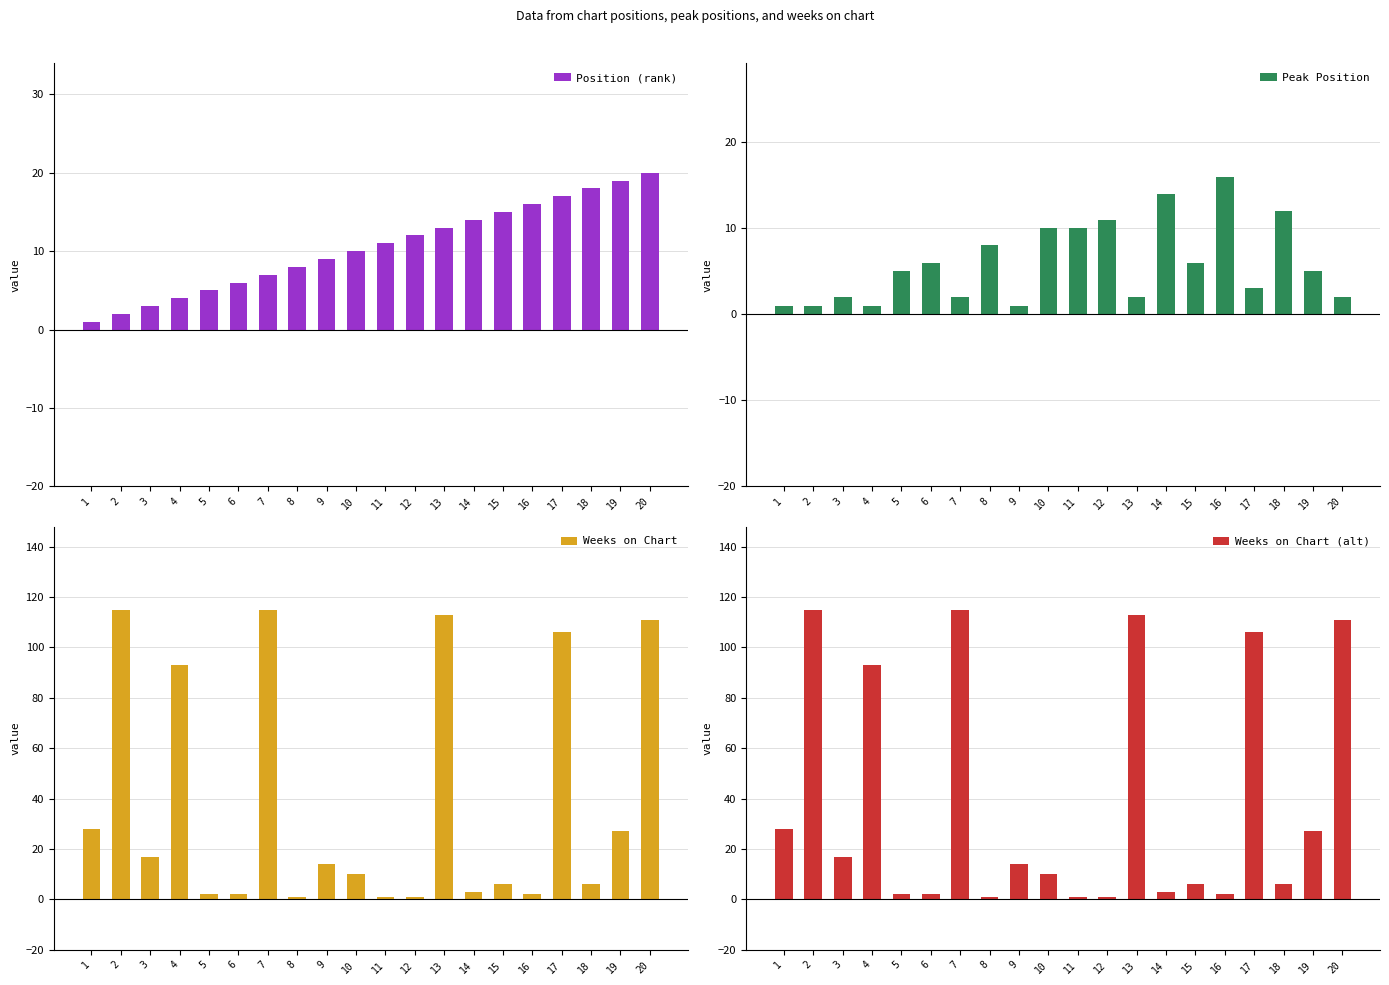

What is the average value of the Position (rank) series?

10